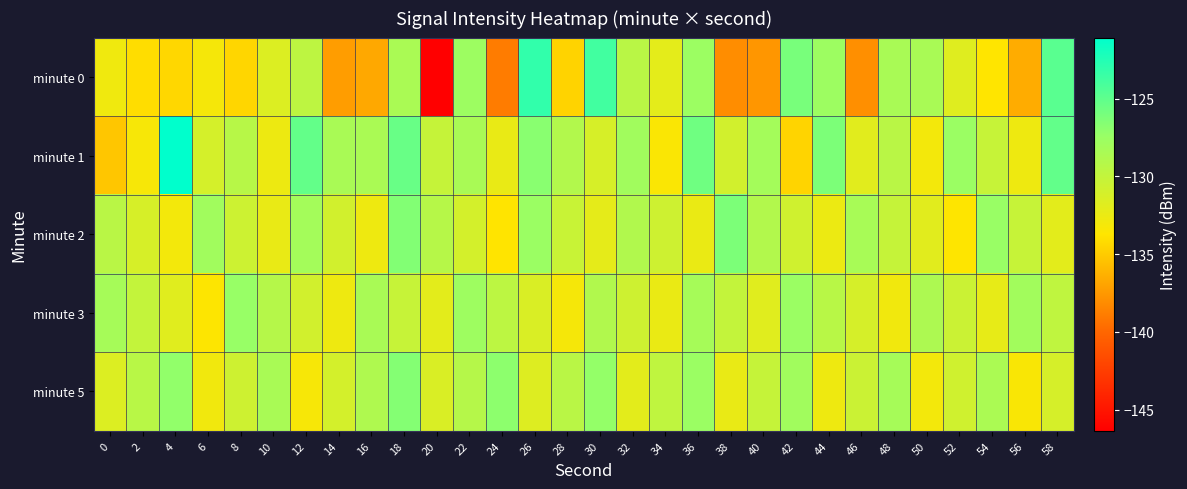

What is the difference between the highest and lowest values at 30?

8.3